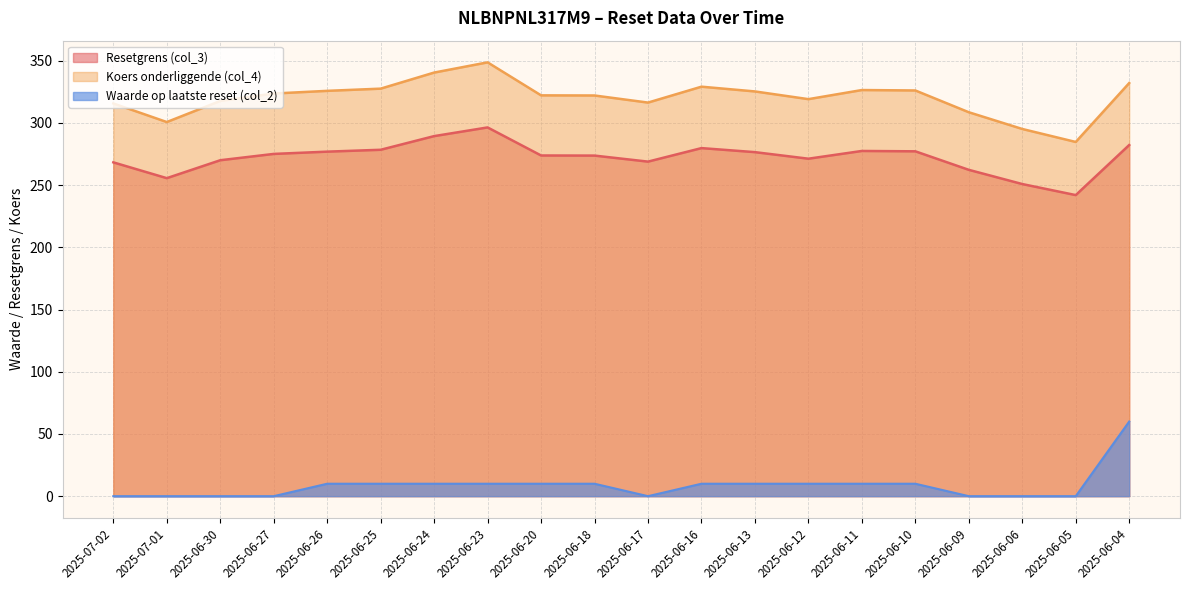

True or false: Koers onderliggende (col_4) and Resetgrens (col_3) intersect in this chart.

False